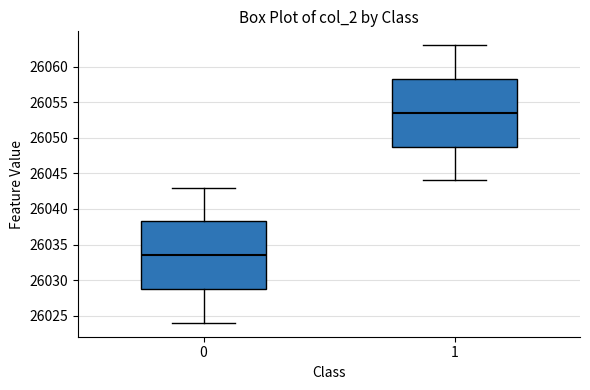

Which box has the lowest median line?

0